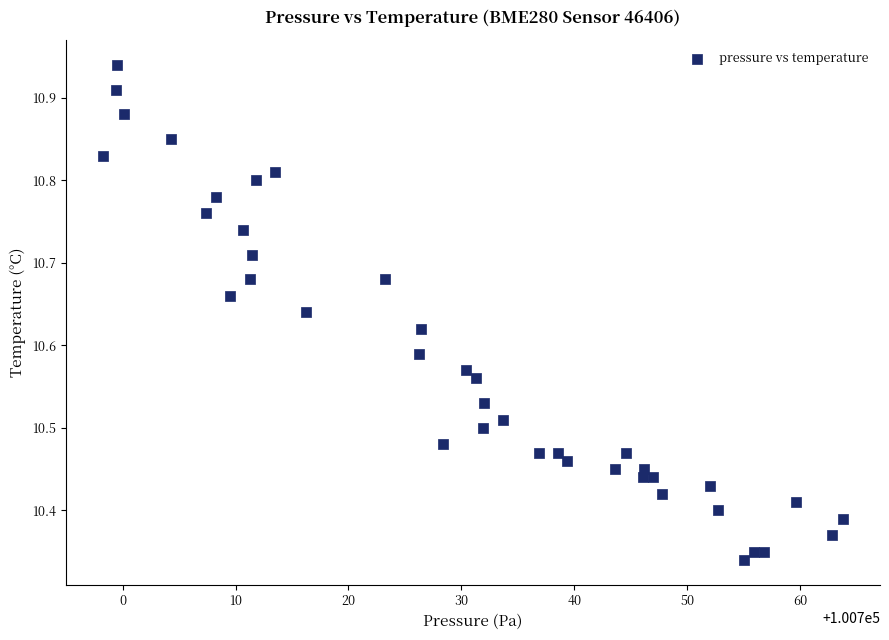

What is the range of X values (max minus min)?

65.5